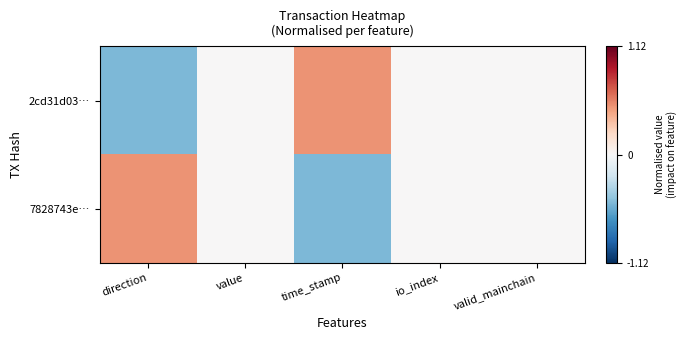

Rank the series at time_stamp from lowest to highest value.

7828743e…, 2cd31d03…